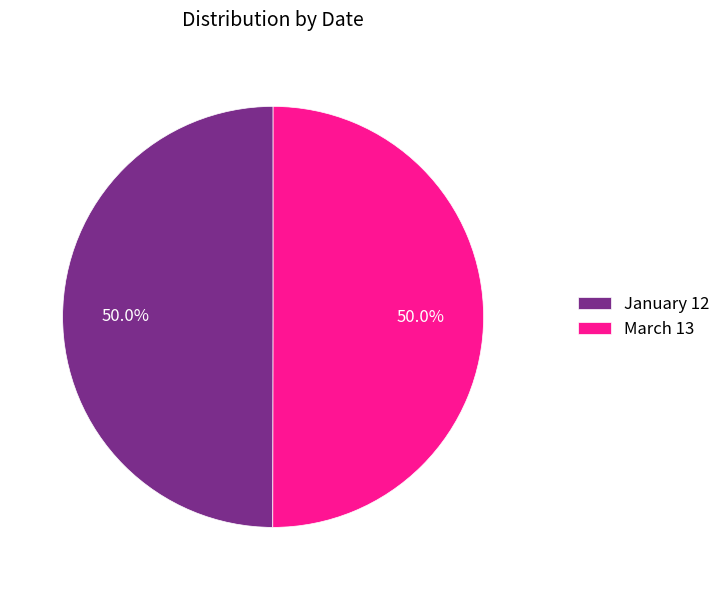

What percentage is NOT represented by March 13?

50.0%